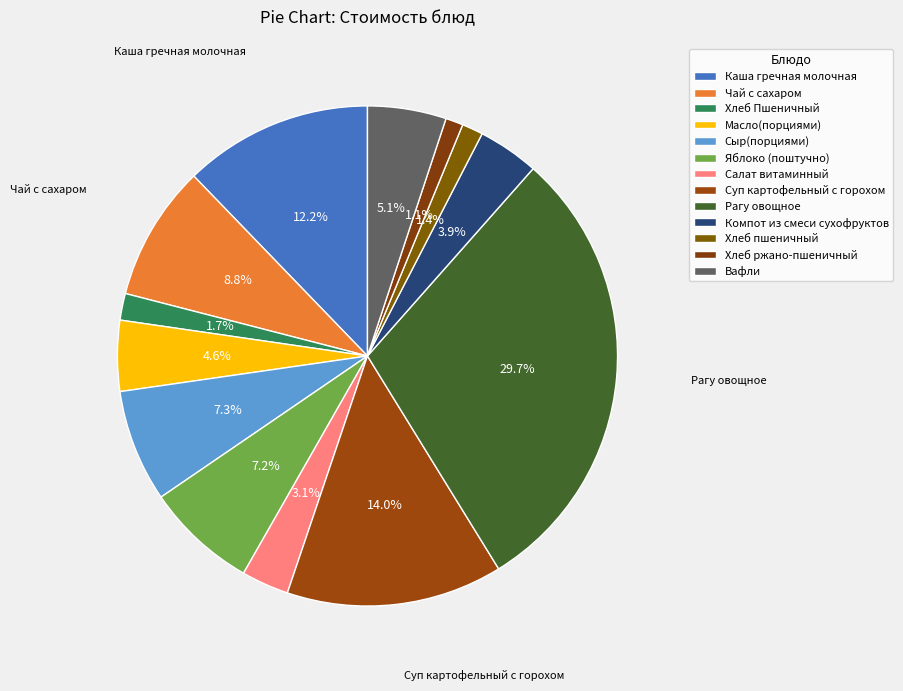

The Салат витаминный slice represents 1% of the pie. True or false?

False